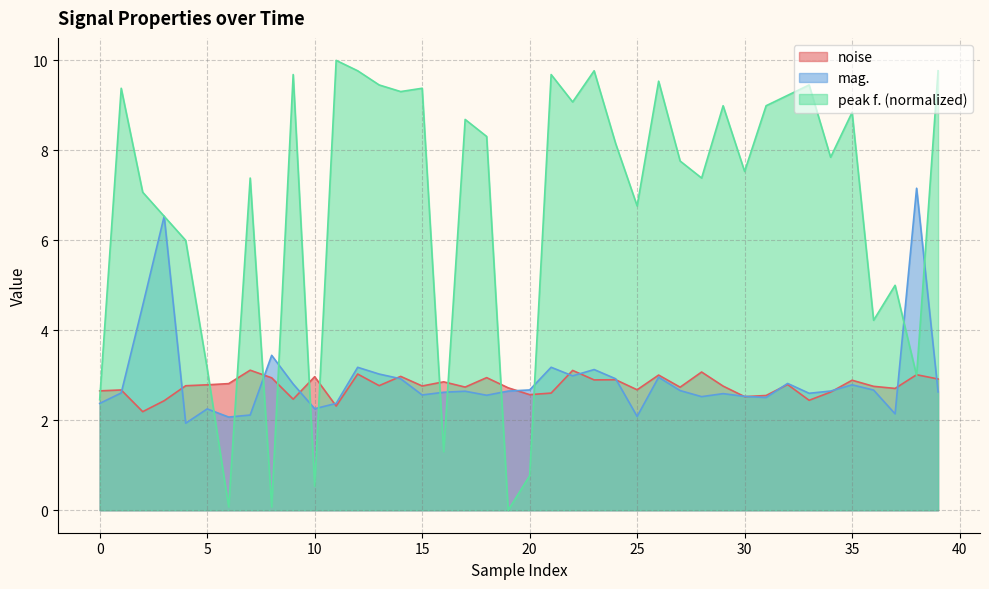

What is the highest value of the peak f. series?

10.0